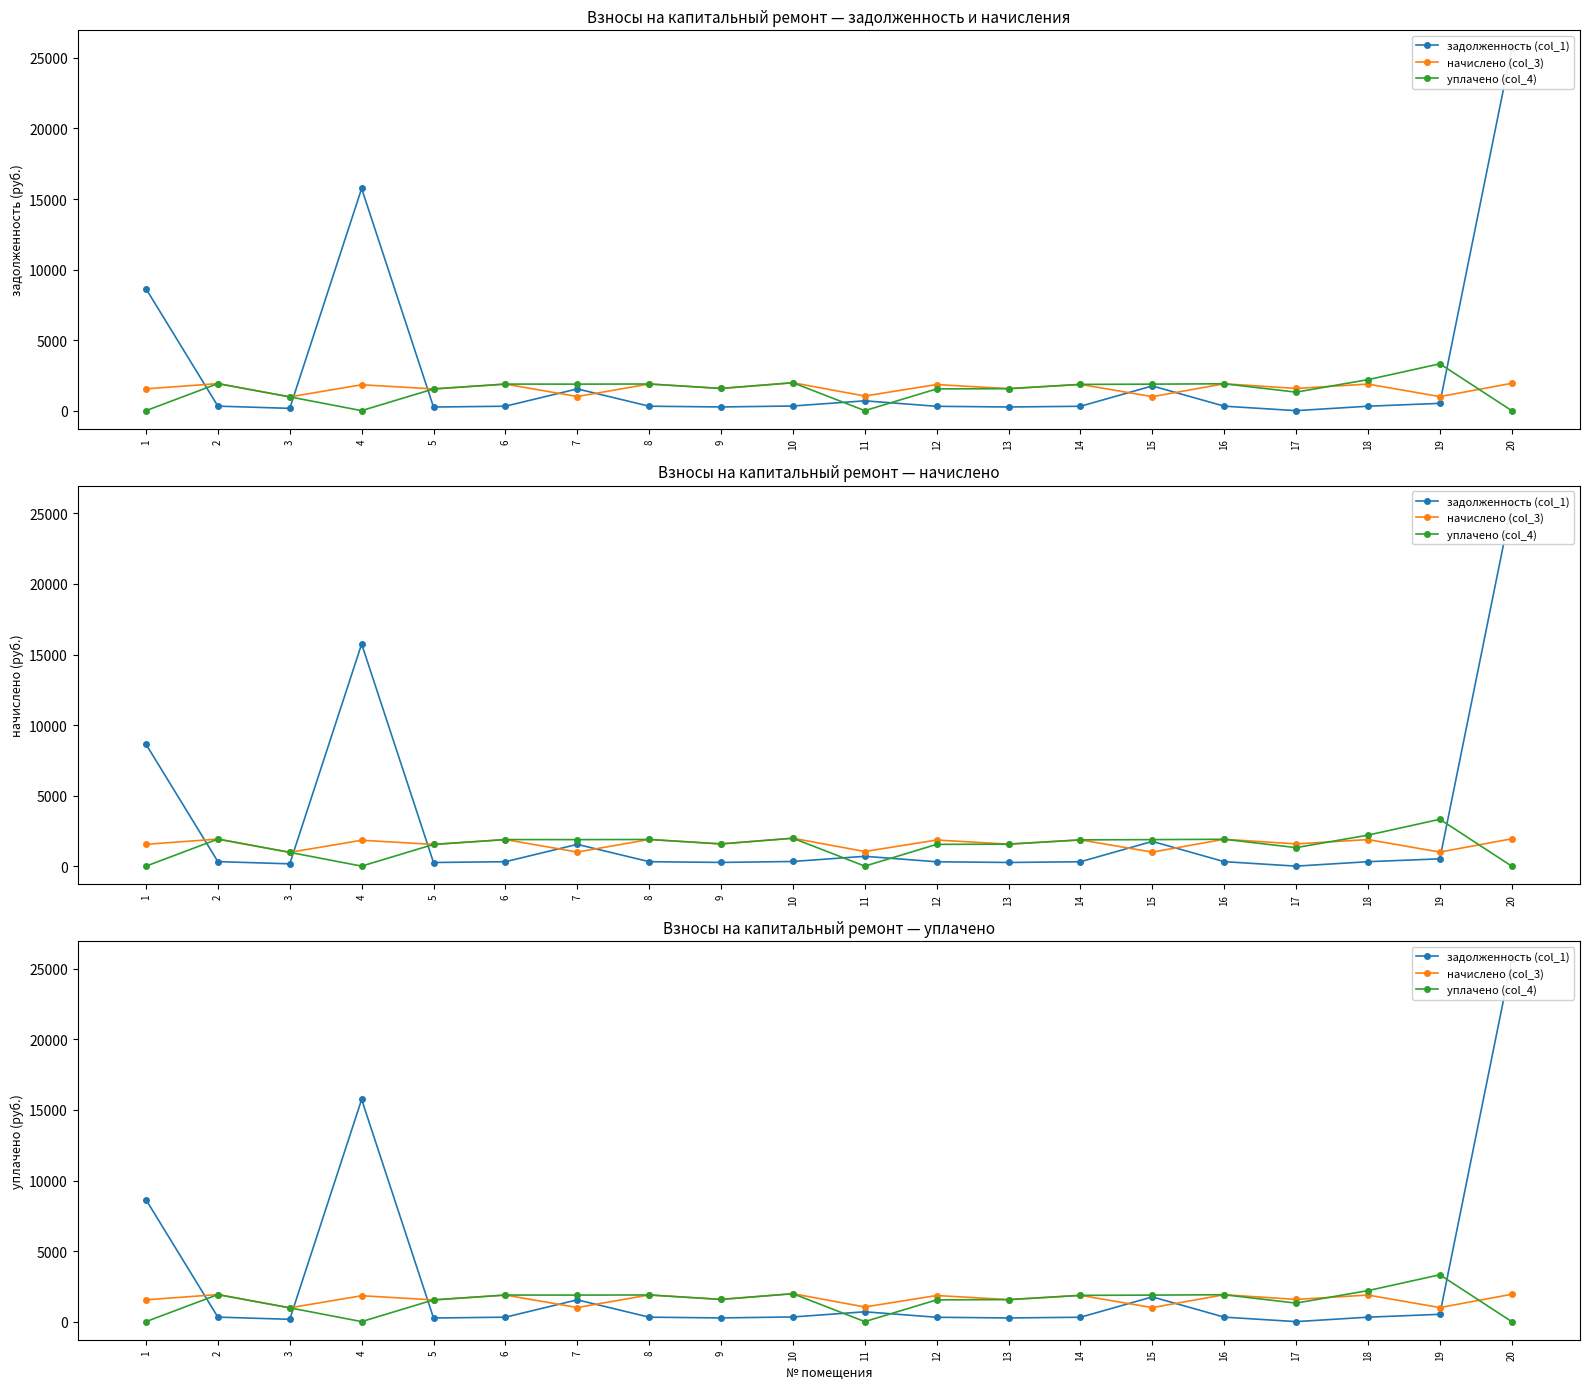

How many times do уплачено (col_4) and задолженность (col_1) cross each other?

6